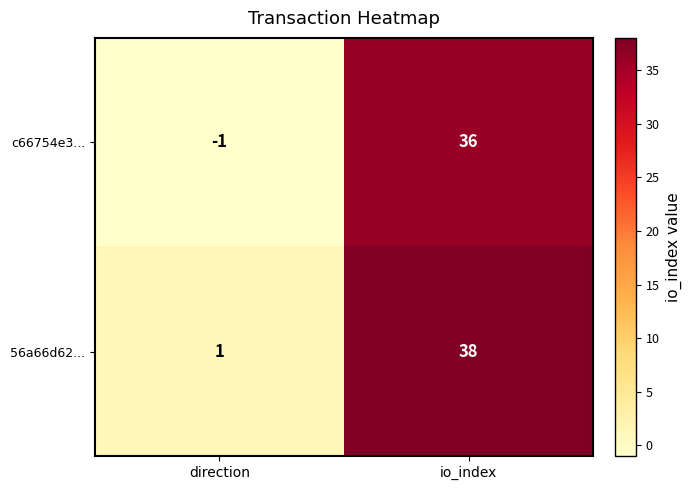

True or false: 56a66d62... has a value of 2 at direction.

False